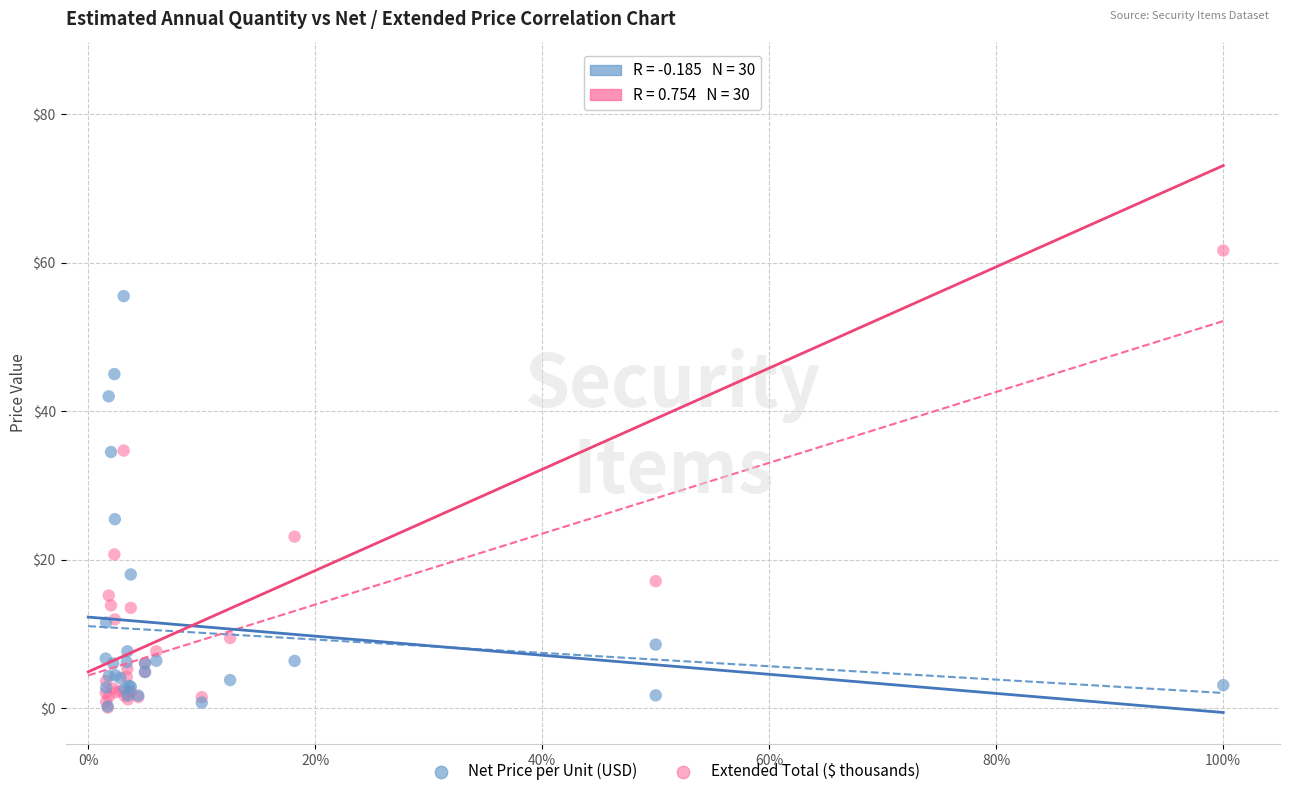

In the Net Price per Unit (USD) series, what Y value is closest to 27?

25.4